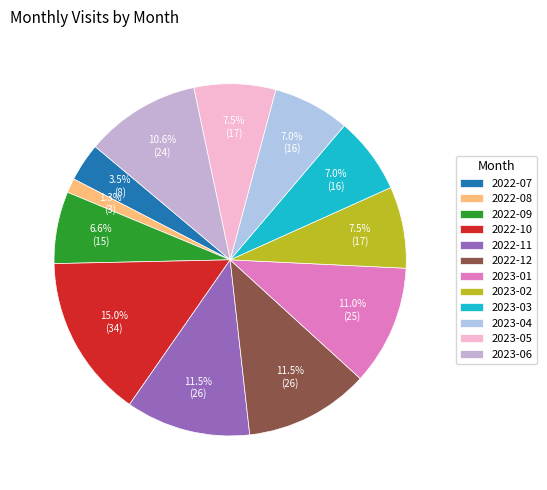

Which has a higher value, 2022-08 or 2023-06?

2023-06